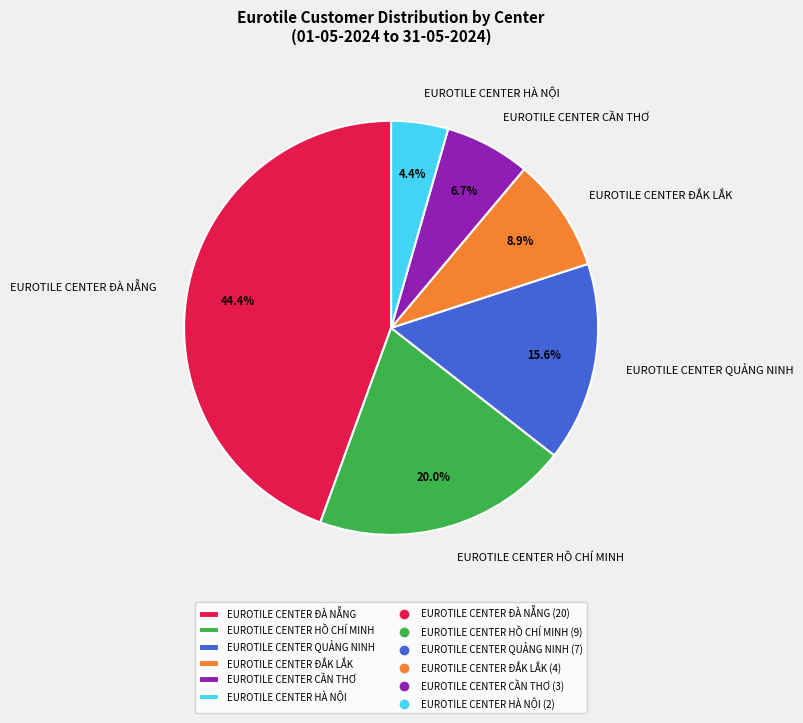

True or false: EUROTILE CENTER ĐÀ NẴNG accounts for 44% of the total.

True